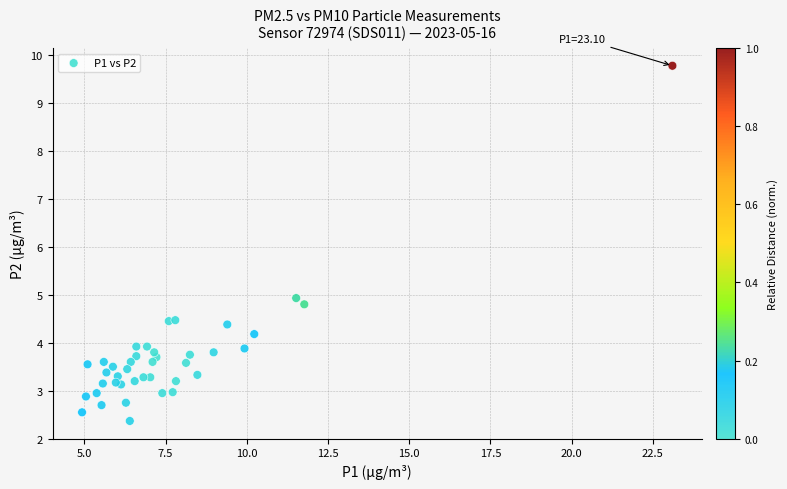

What Y value in the scatter plot is closest to 6?

4.9